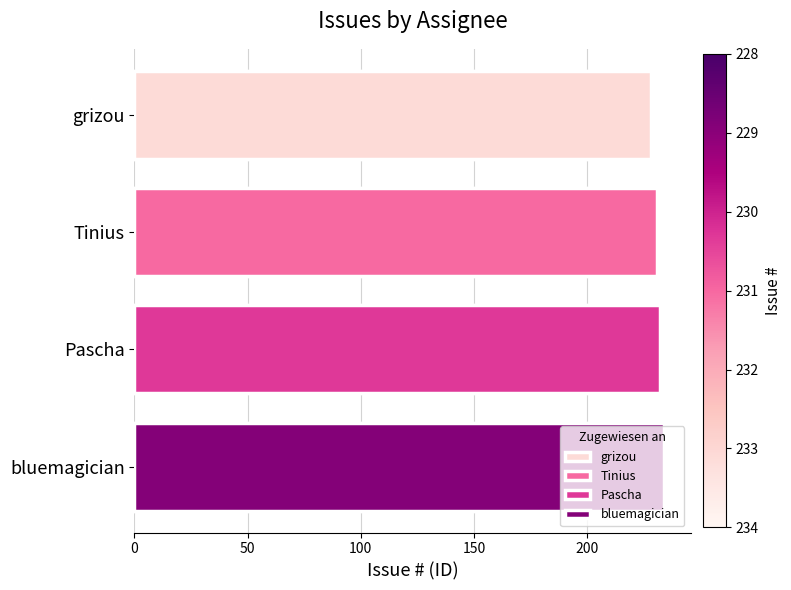

The value at Pascha is 339. True or false?

False